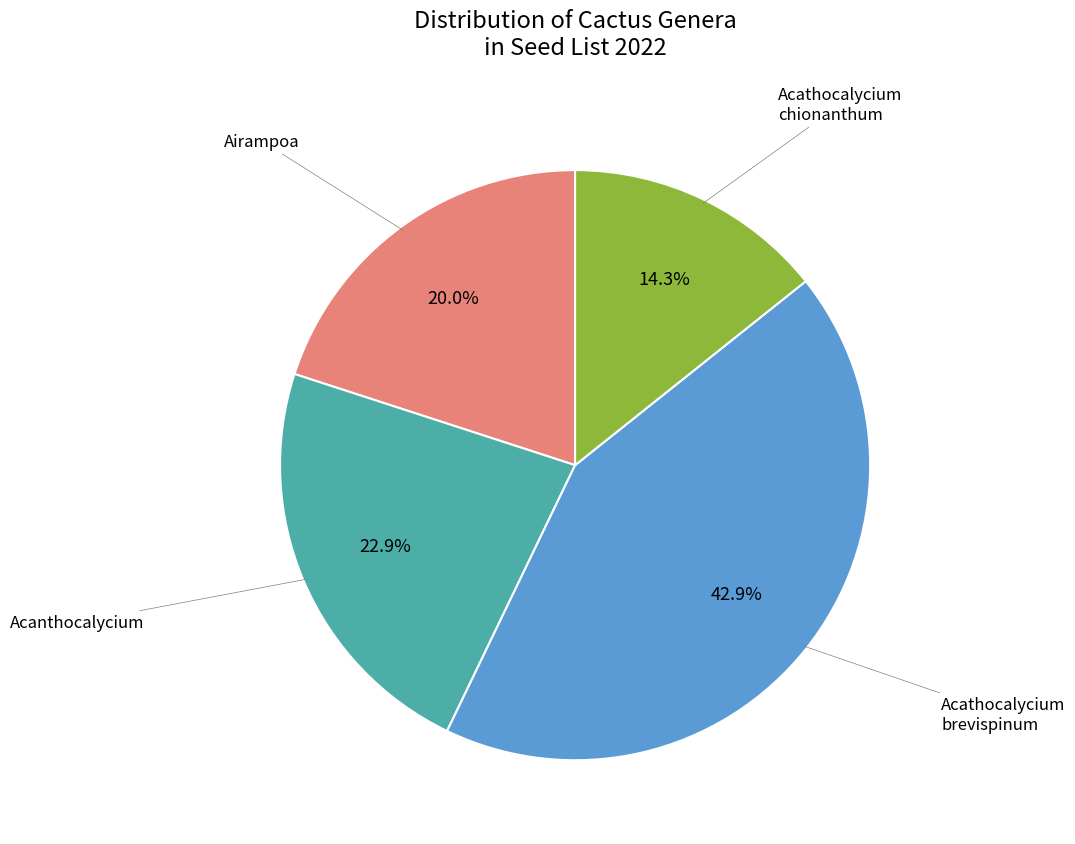

Is there any slice that represents more than half of the pie?

No